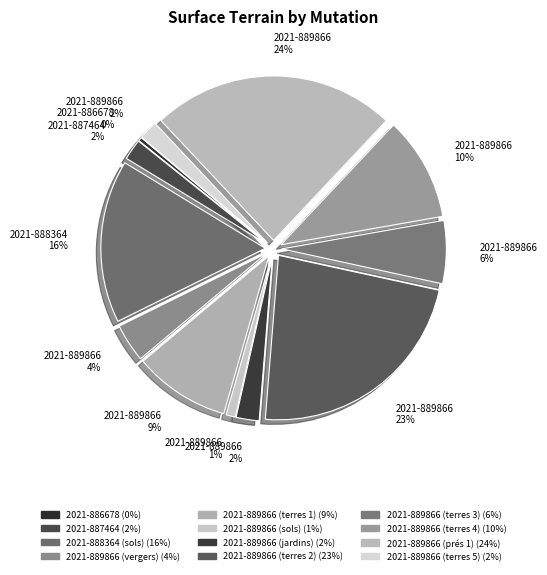

To the nearest percent, what portion does 2021-889866 (vergers) represent?

4%